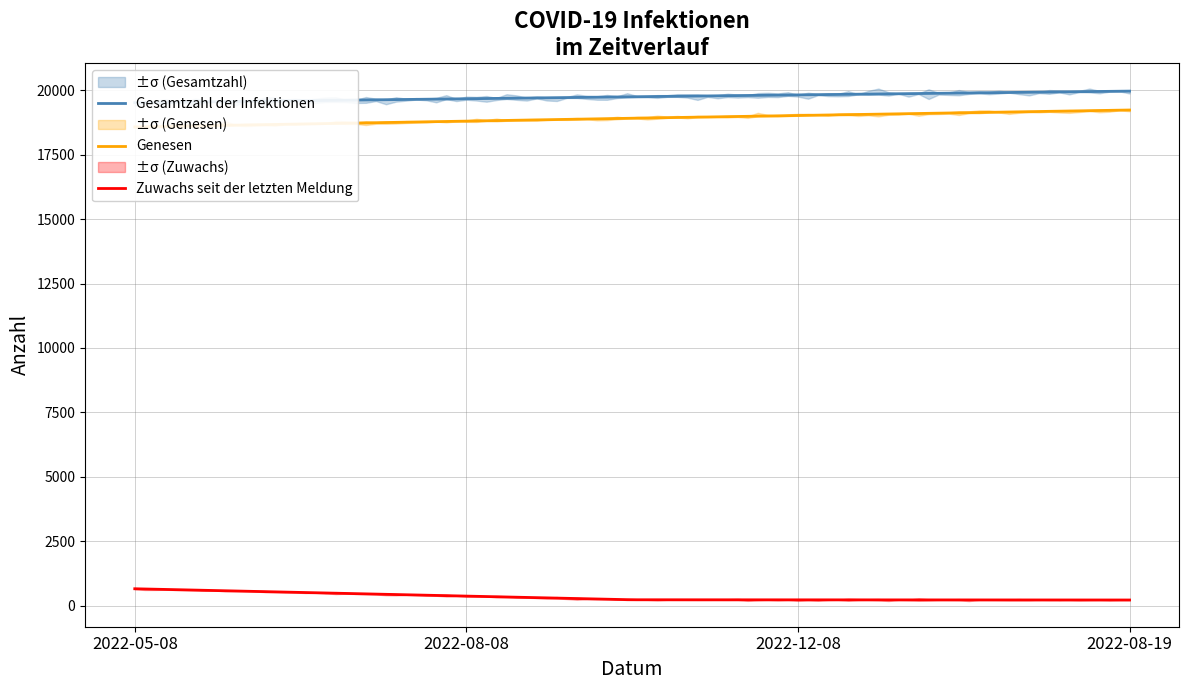

Which category has the highest value in the Zuwachs series?

2022-05-08